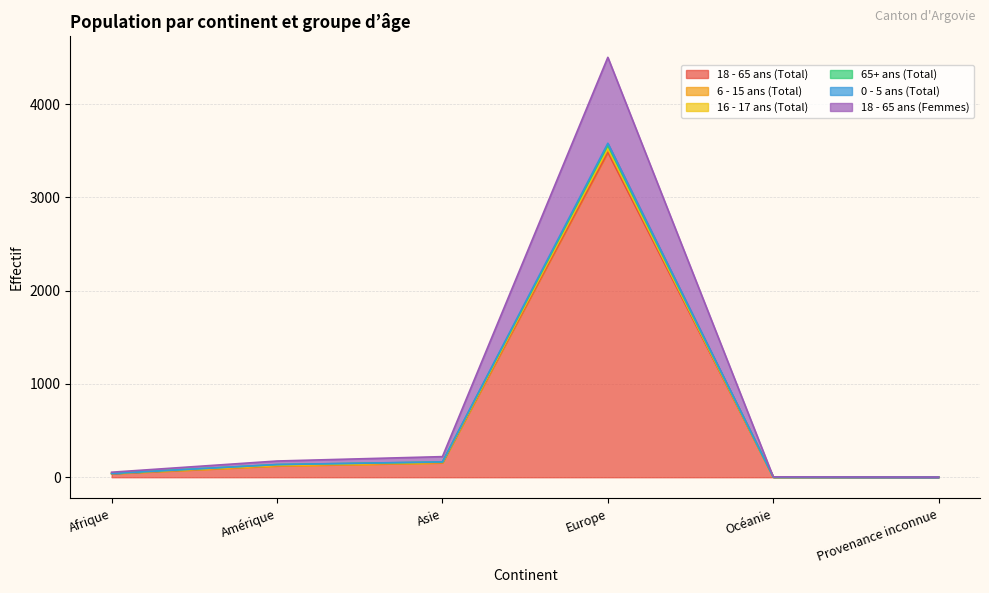

How many data points does each series have?

6